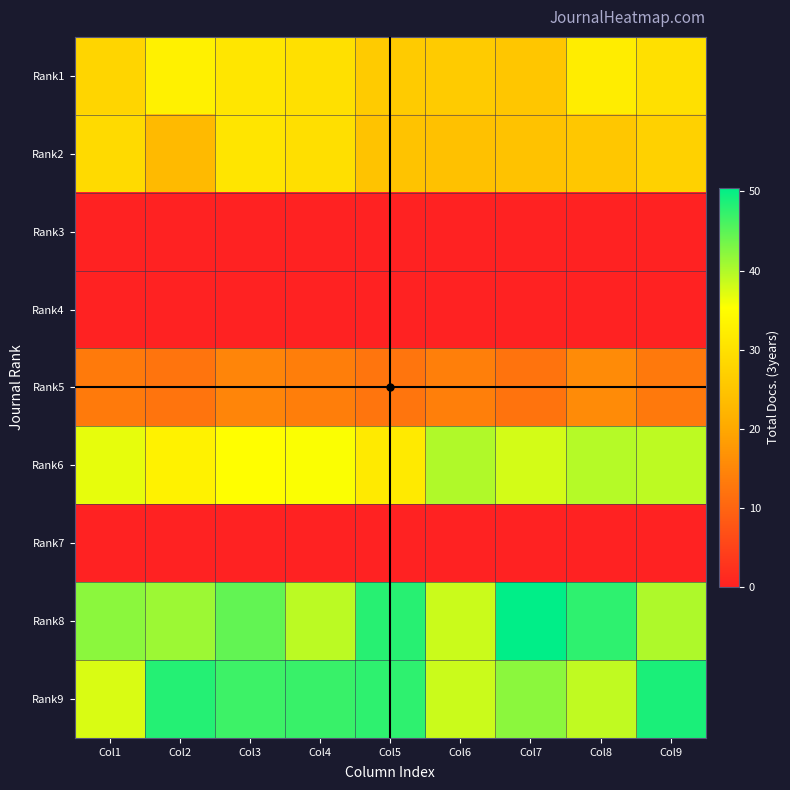

Reading right to left, extract all data points from this chart.

Rank1: Col9=29.9	Col8=32.2	Col7=25.2	Col6=26.0	Col5=26.0	Col4=29.9	Col3=31.0	Col2=32.9	Col1=27.9
Rank2: Col9=27.2	Col8=25.4	Col7=24.4	Col6=24.4	Col5=24.7	Col4=29.7	Col3=30.8	Col2=23.1	Col1=28.7
Rank3: Col9=0.0	Col8=0.0	Col7=0.0	Col6=0.0	Col5=0.0	Col4=0.0	Col3=0.0	Col2=0.0	Col1=0.0
Rank4: Col9=0.0	Col8=0.0	Col7=0.0	Col6=0.0	Col5=0.0	Col4=0.0	Col3=0.0	Col2=0.0	Col1=0.0
Rank5: Col9=13.0	Col8=15.7	Col7=12.0	Col6=14.0	Col5=12.4	Col4=13.7	Col3=14.8	Col2=12.3	Col1=13.2
Rank6: Col9=39.1	Col8=39.6	Col7=37.9	Col6=39.9	Col5=31.7	Col4=35.5	Col3=35.2	Col2=33.0	Col1=36.7
Rank7: Col9=0.0	Col8=0.0	Col7=0.0	Col6=0.0	Col5=0.0	Col4=0.0	Col3=0.0	Col2=0.0	Col1=0.0
Rank8: Col9=40.0	Col8=47.6	Col7=50.4	Col6=38.4	Col5=48.0	Col4=39.3	Col3=44.6	Col2=41.1	Col1=42.1
Rank9: Col9=48.8	Col8=38.9	Col7=42.1	Col6=38.4	Col5=47.6	Col4=47.0	Col3=46.7	Col2=48.2	Col1=37.5